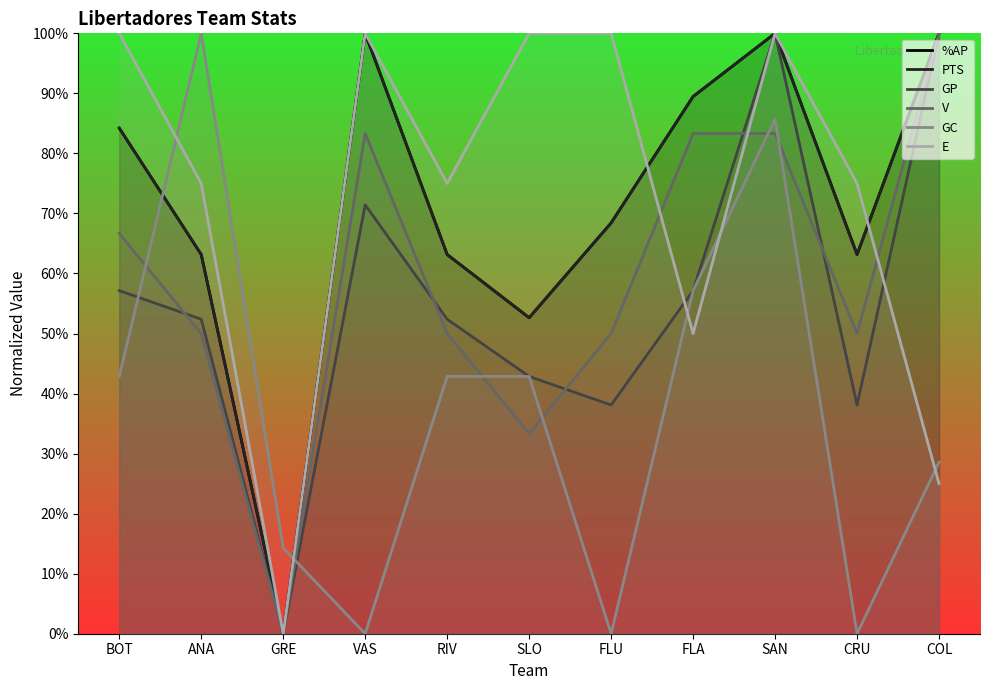

Is it true that V equals 0.6 at SAN?

False